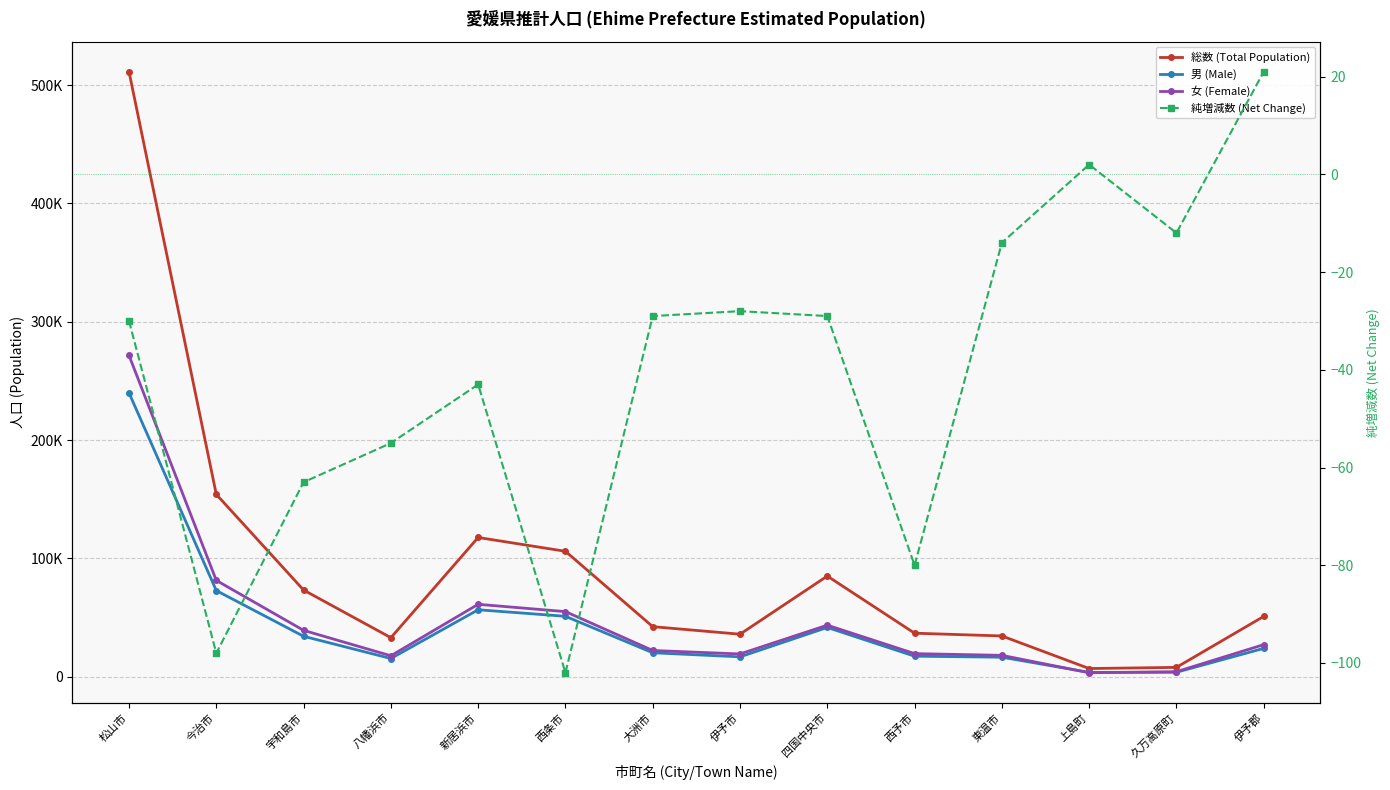

What is the minimum value for 純増減数 (Net Change)?

-102